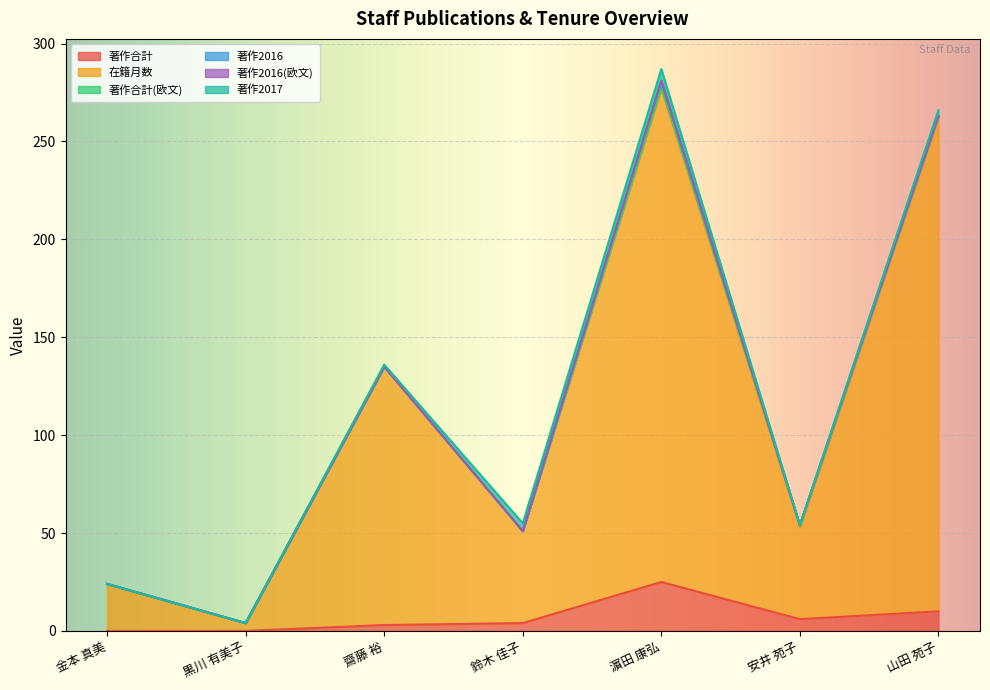

How many values in the 在籍月数 series exceed 47?

3